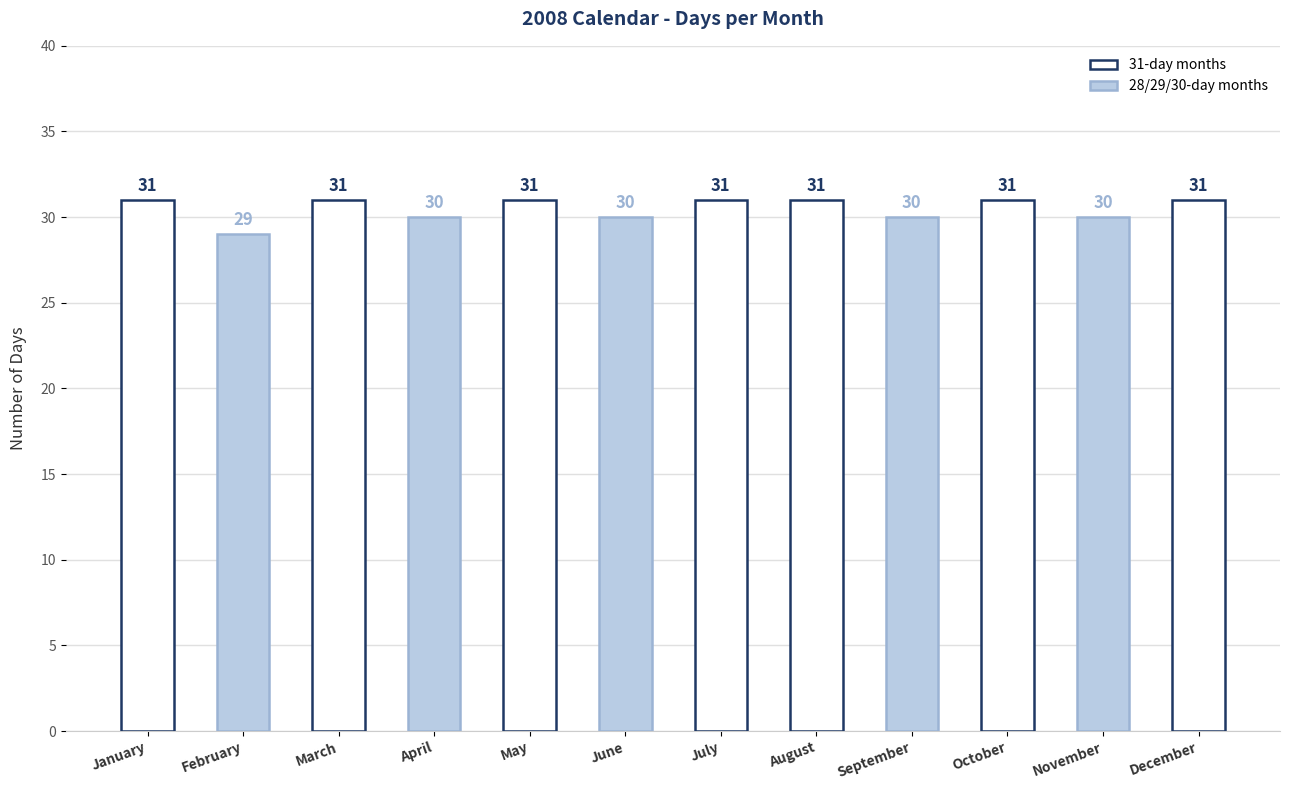

Reading left to right, transcribe all the data shown in this chart.

January=31	February=29	March=31	April=30	May=31	June=30	July=31	August=31	September=30	October=31	November=30	December=31